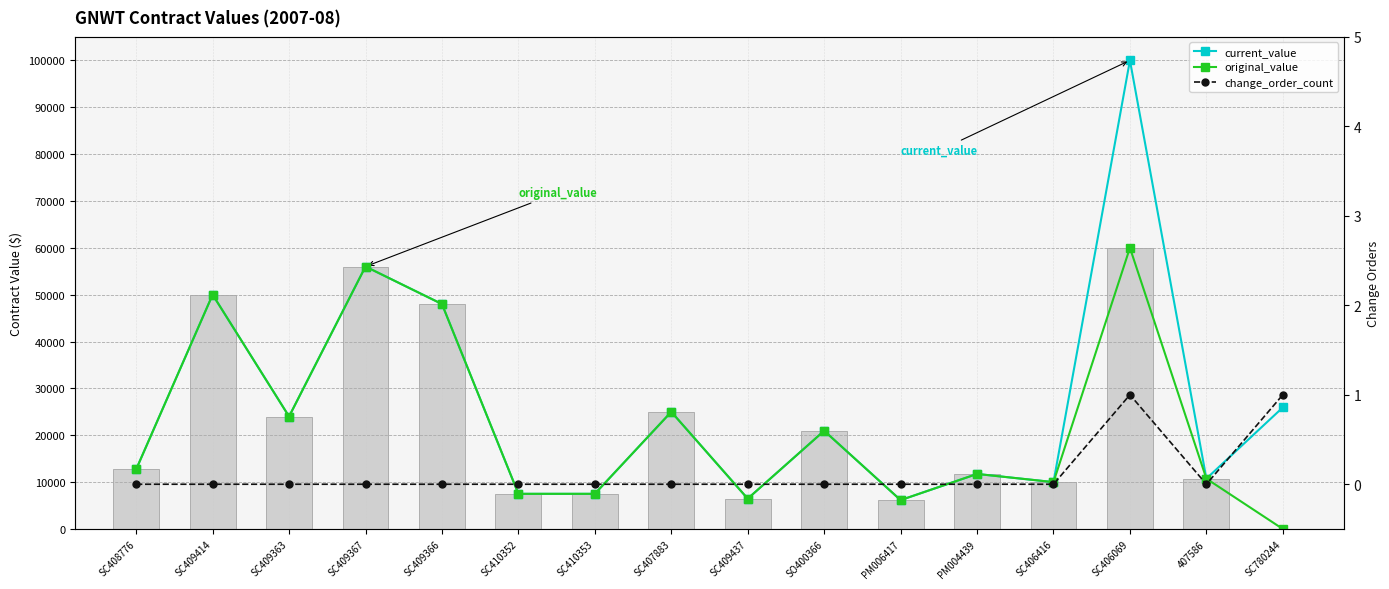

Rank the series at PM004439 from highest to lowest value.

current_value, original_value, change_order_count